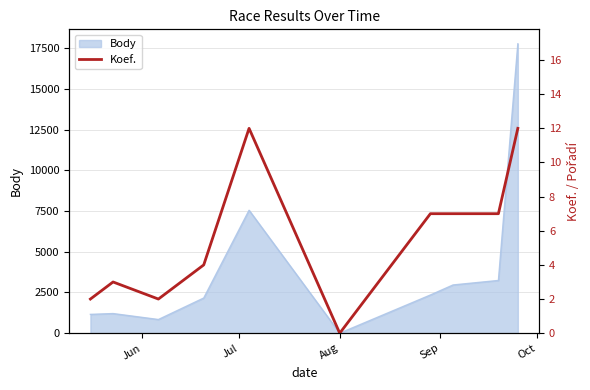

How many positive values are there?

9